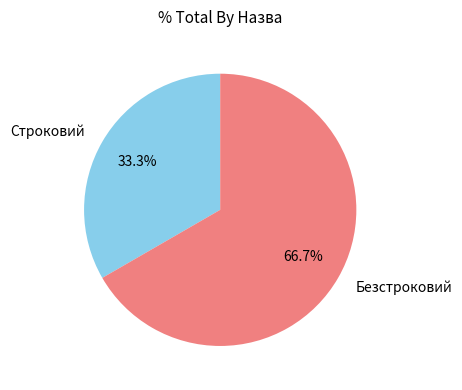

To the nearest percent, what portion does Безстроковий represent?

67%